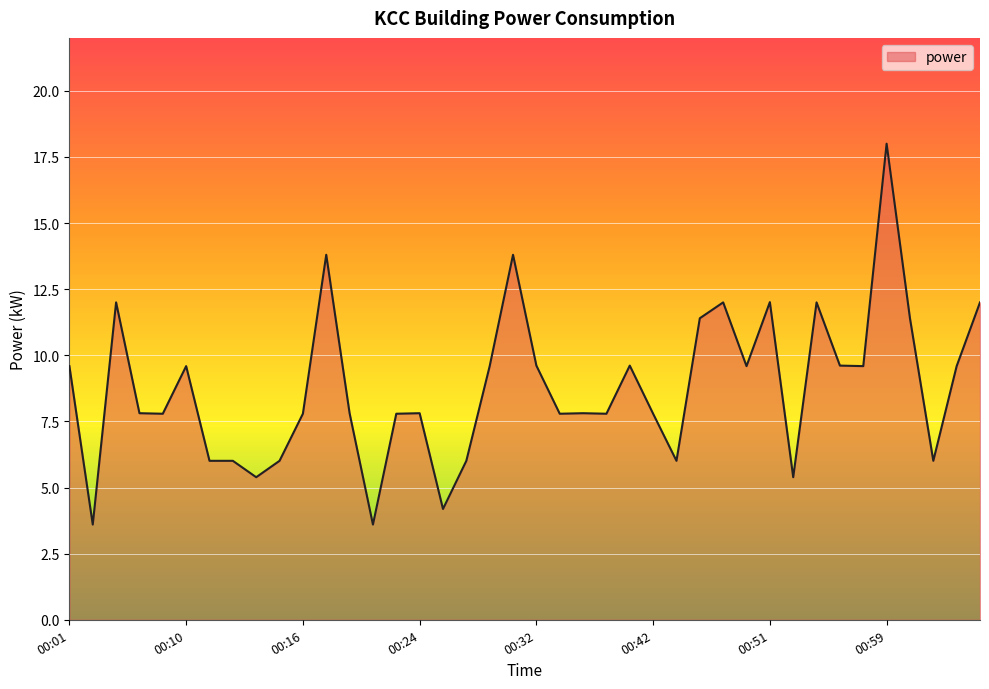

Count the number of values greater than 7.

29